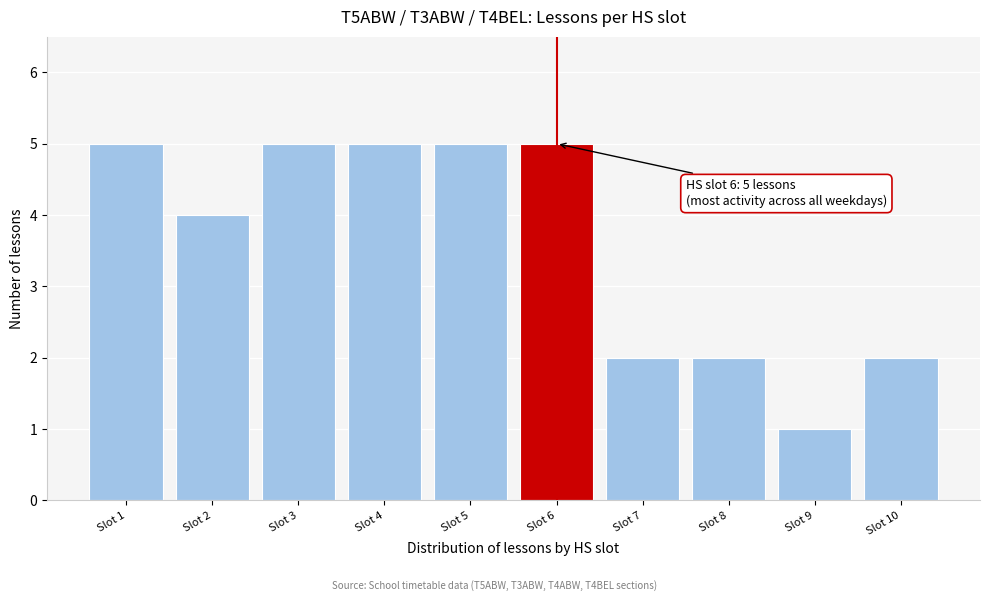

Reading left to right, transcribe all the data shown in this chart.

Slot 1=5	Slot 2=4	Slot 3=5	Slot 4=5	Slot 5=5	Slot 6=5	Slot 7=2	Slot 8=2	Slot 9=1	Slot 10=2